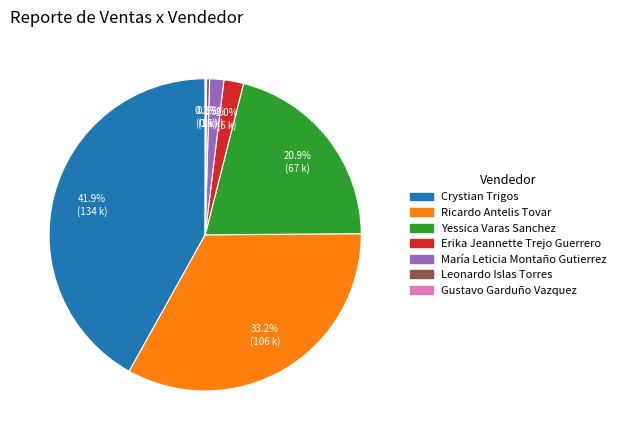

Is there a majority slice in this chart?

No